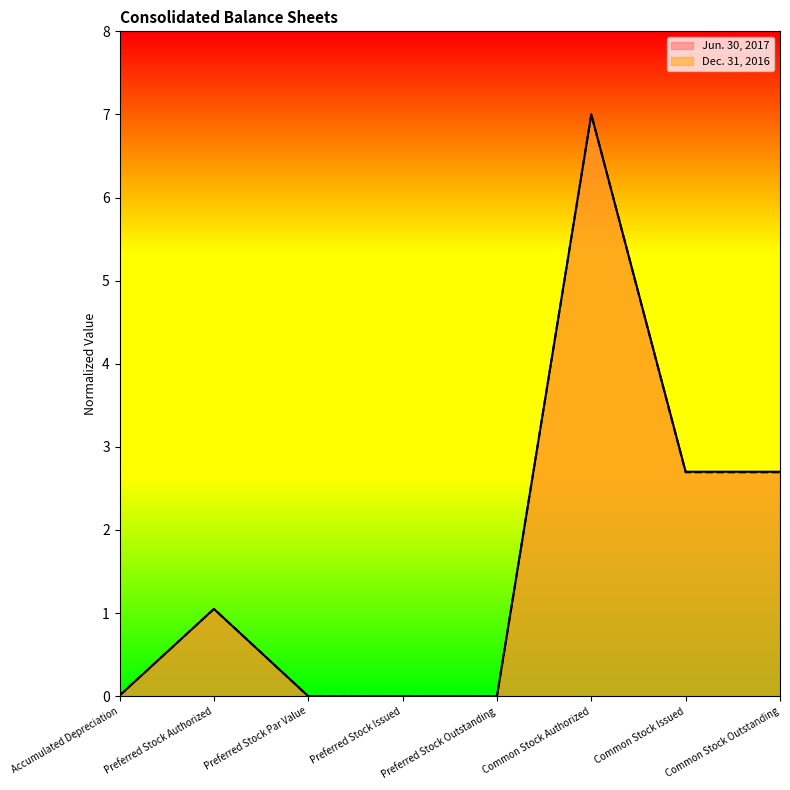

How many lines are shown in the chart?

2